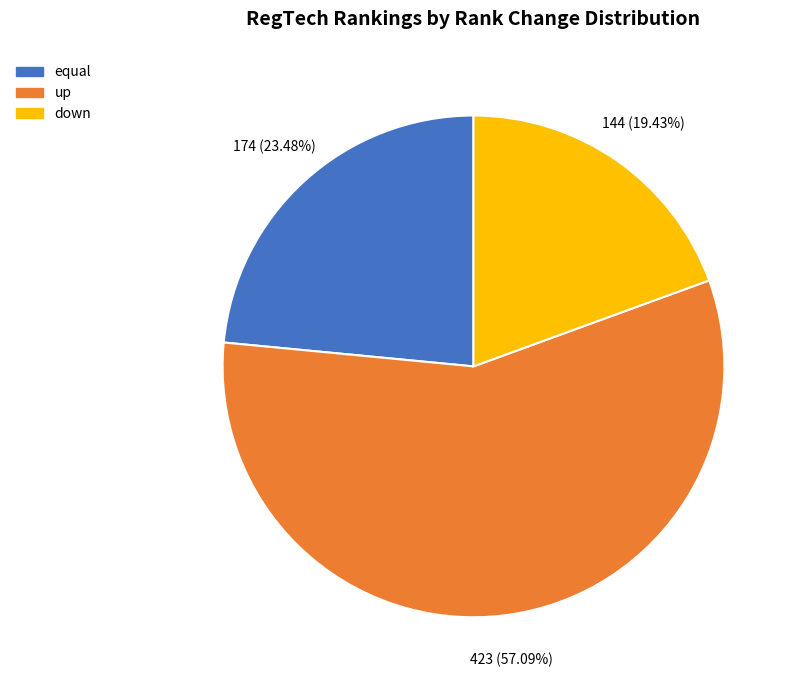

Approximately how many times larger is the value at up compared to equal?

2.4